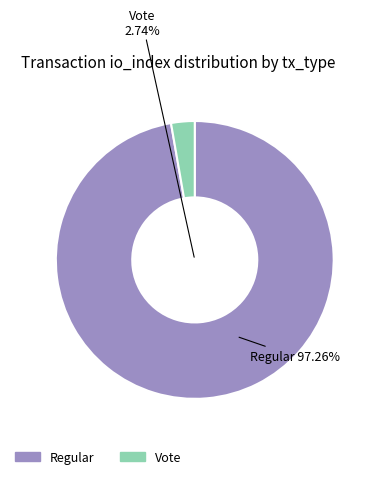

Count the number of slices in the pie.

2